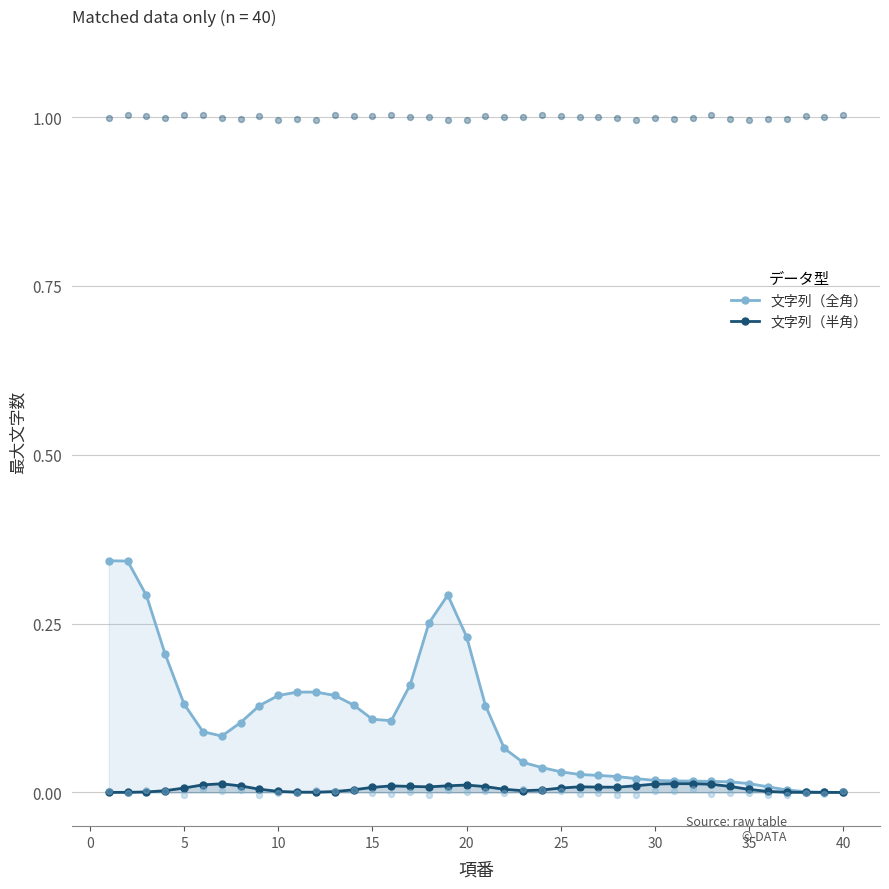

Is the value of 文字列（全角） at 16 greater than the value of 文字列（半角） at 11?

Yes